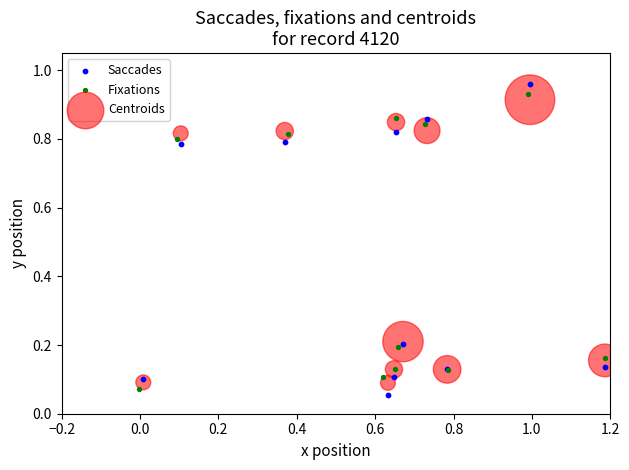

Which series has the largest Y range (max minus min)?

Saccades